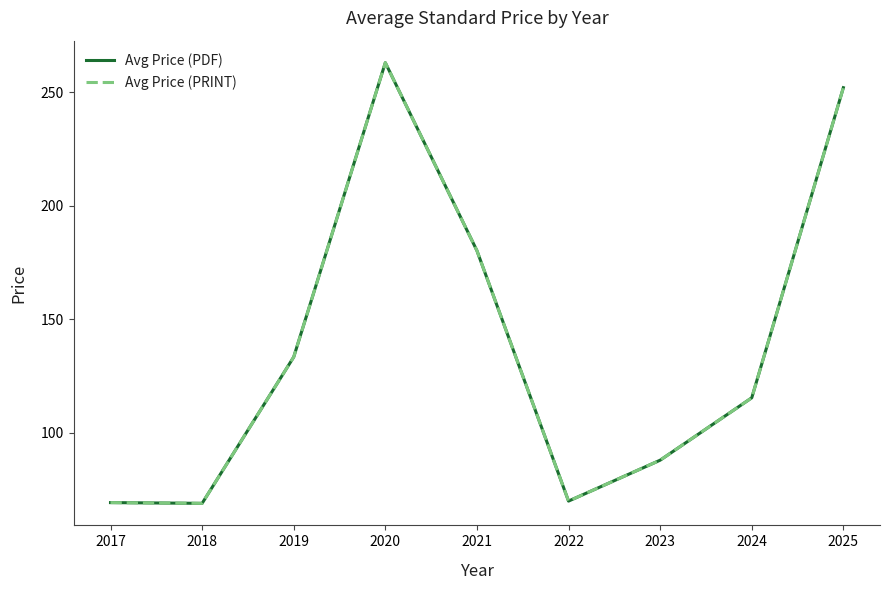

What value does the Avg Price (PDF) series have at 2023?

88.0